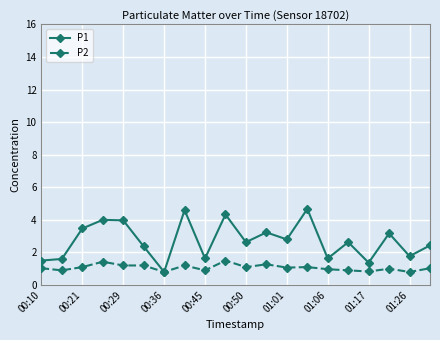

In P1, how many points are lower than both neighbors (excluding endpoints)?

7